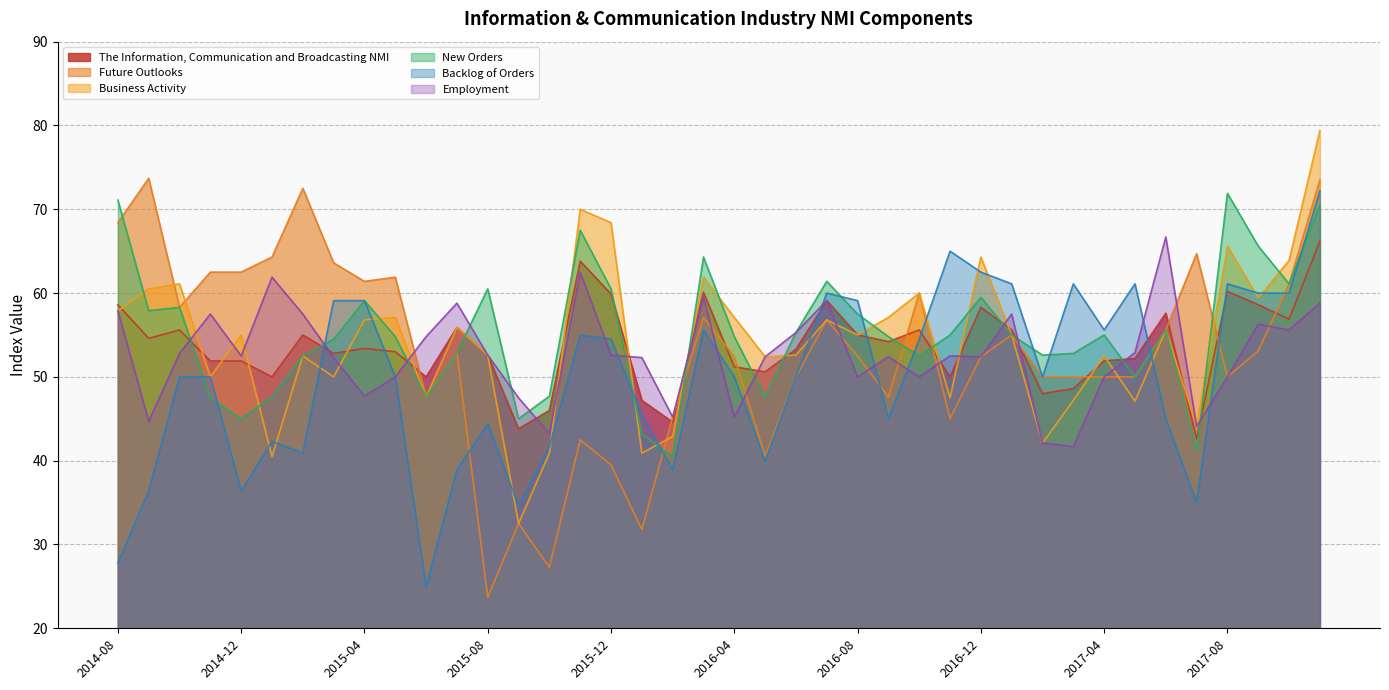

What is the smallest value displayed?

23.7